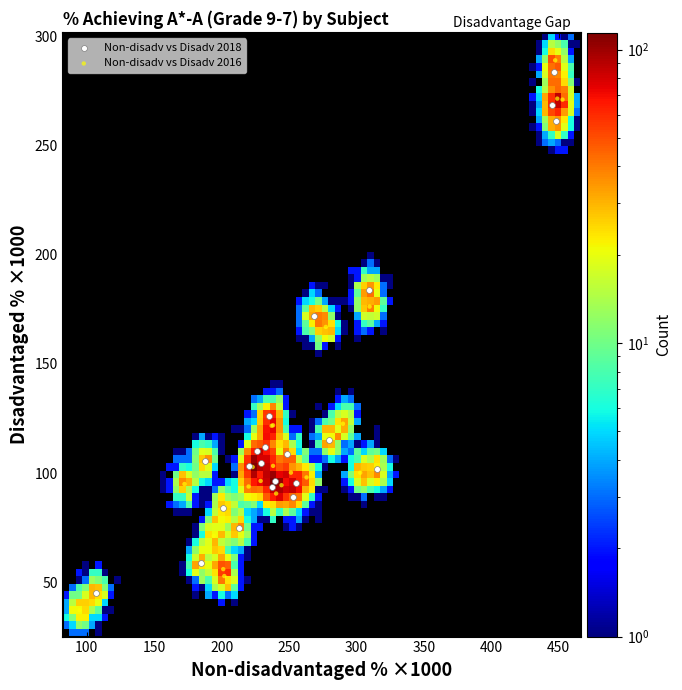

Which series has the widest spread of Y values?

Non-disadv vs Disadv 2016